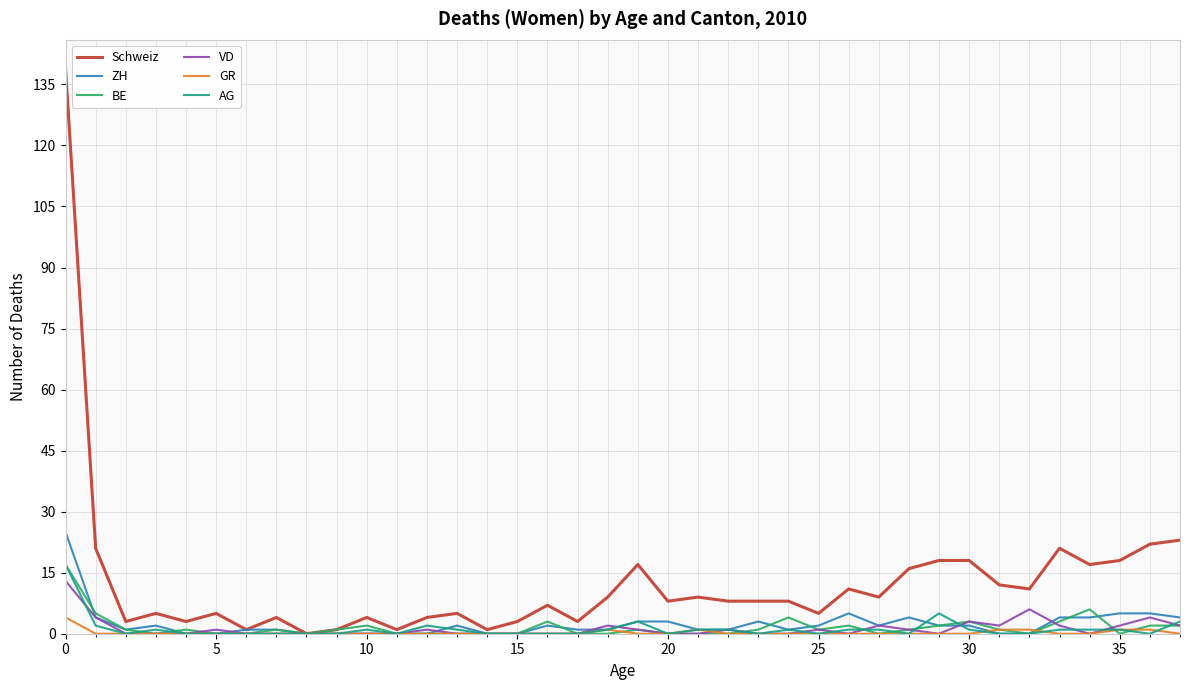

Which series has the largest total across all categories?

Schweiz